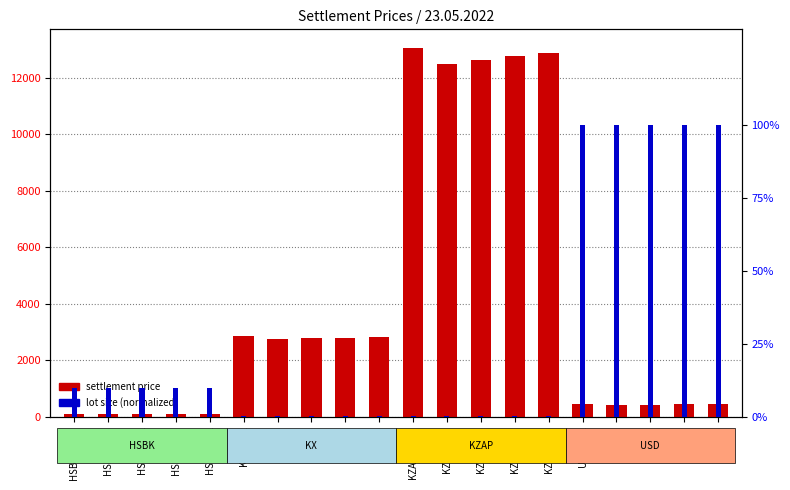

What value does the lot size (normalized) series have at US-6.22?

100.0